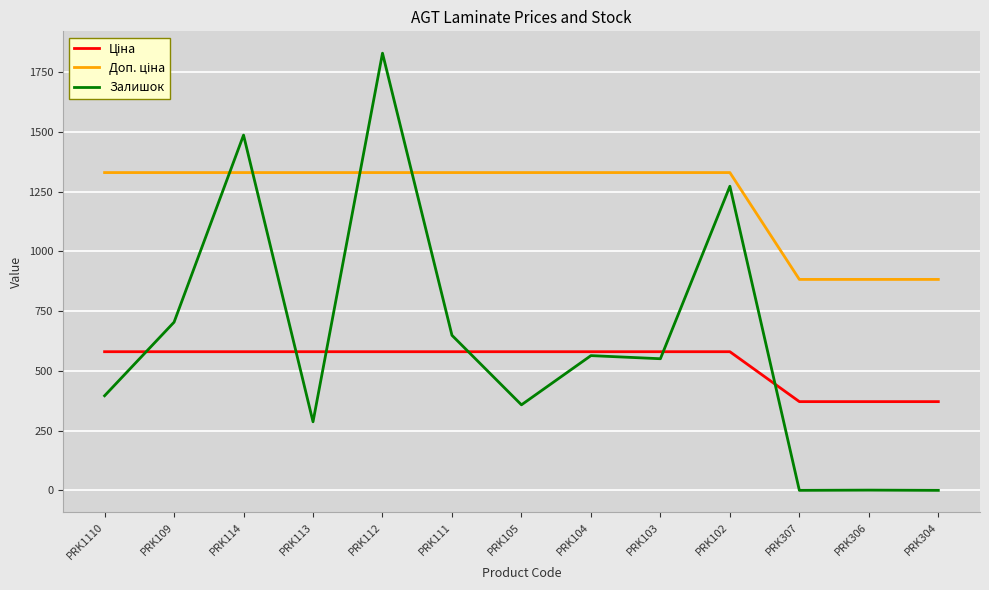

At how many categories does at least one series exceed 1073?

10